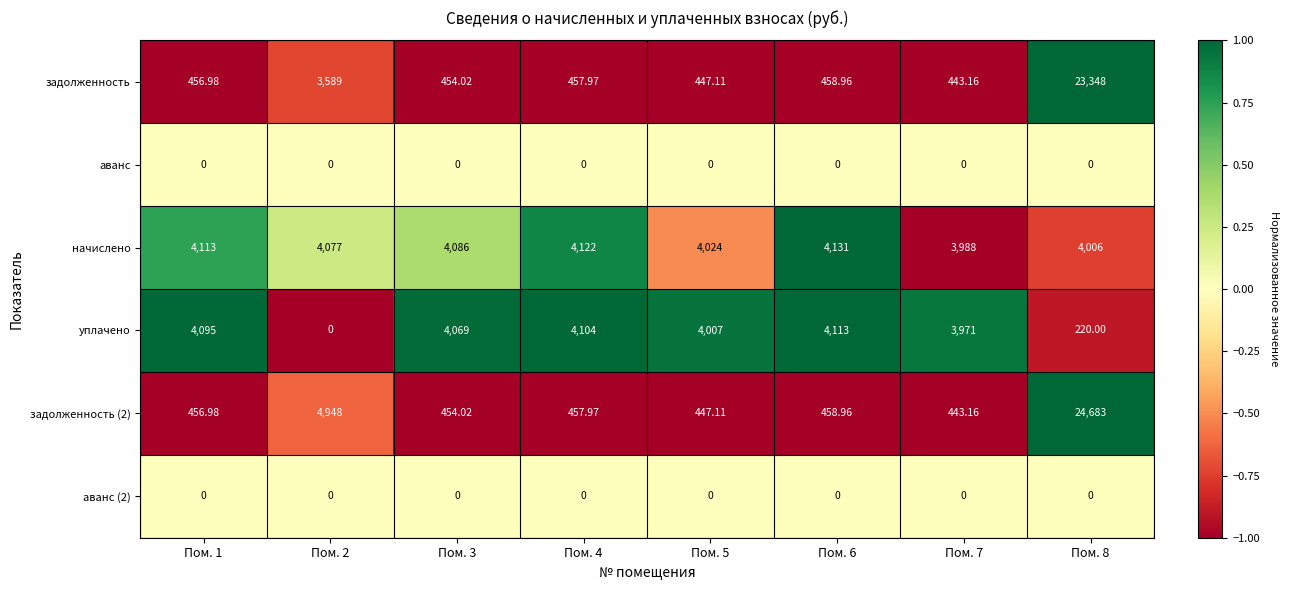

Is the value of задолженность (2) at Пом. 3 greater than the value of аванс at Пом. 4?

Yes